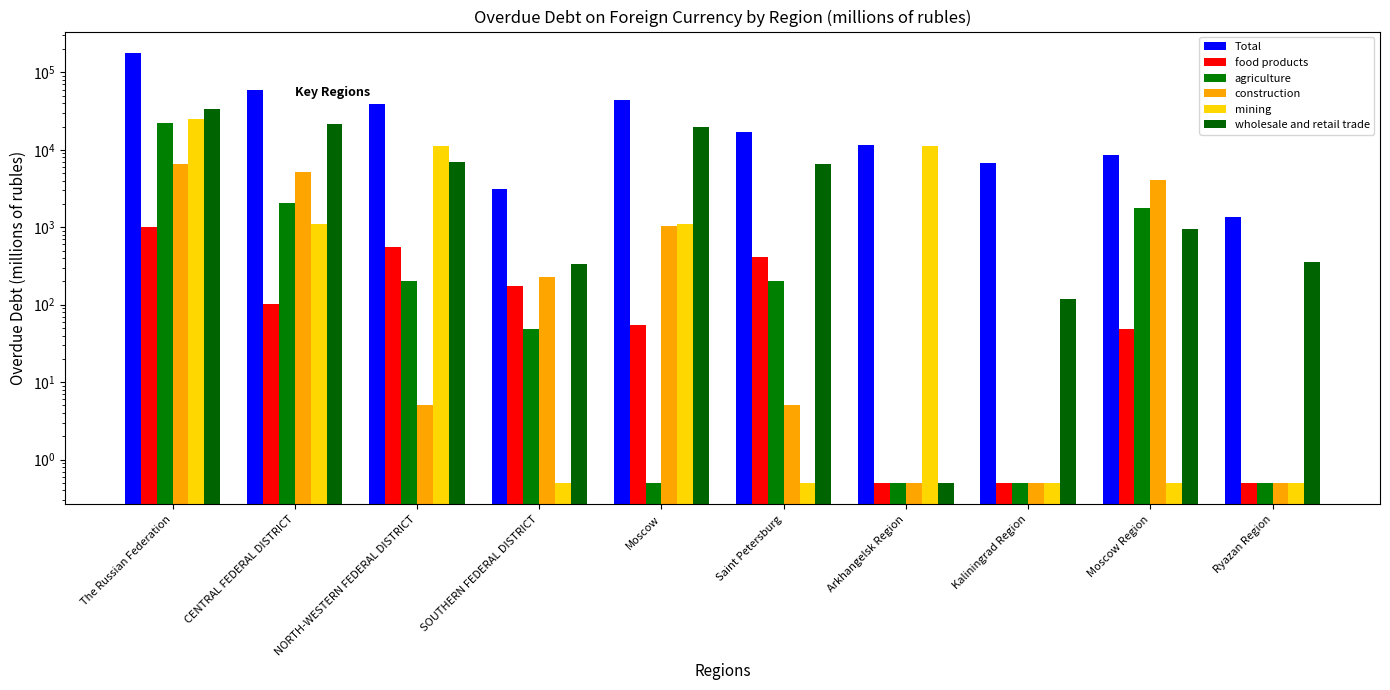

The value of food products at Saint Petersburg is 123.5. True or false?

False